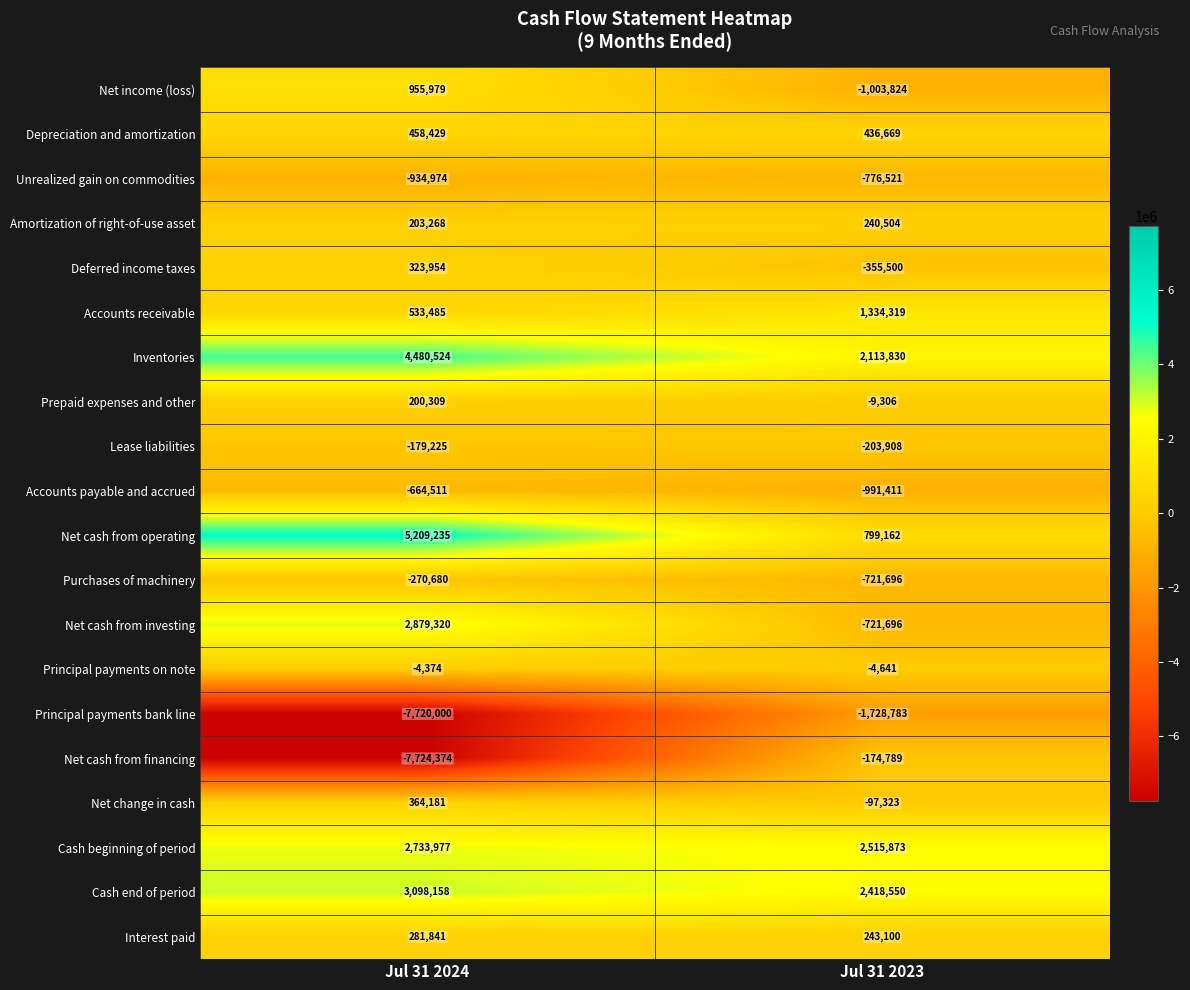

Which series has the largest total across all categories?

Inventories